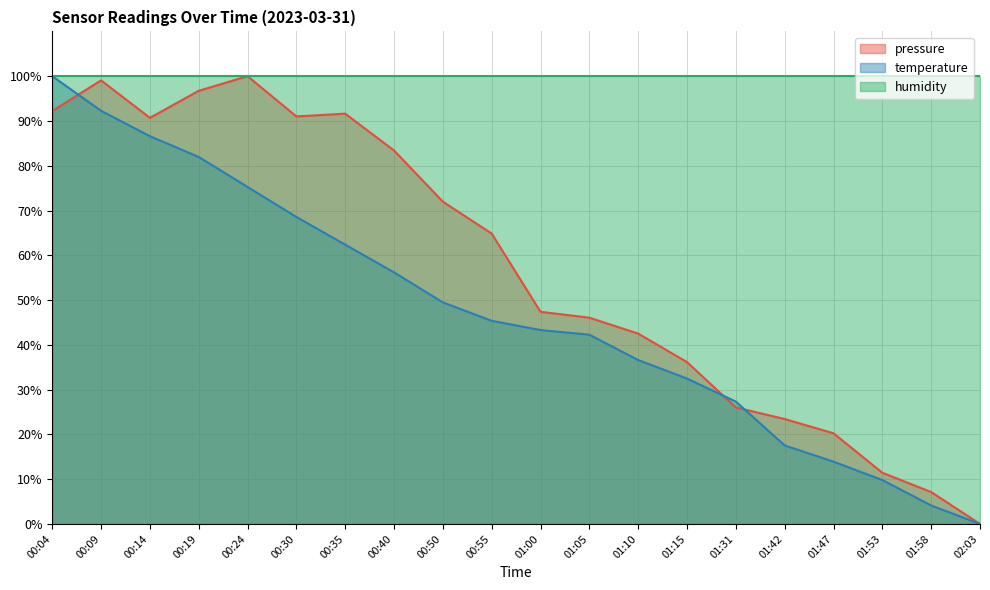

Which category has the highest value across all series?

00:24